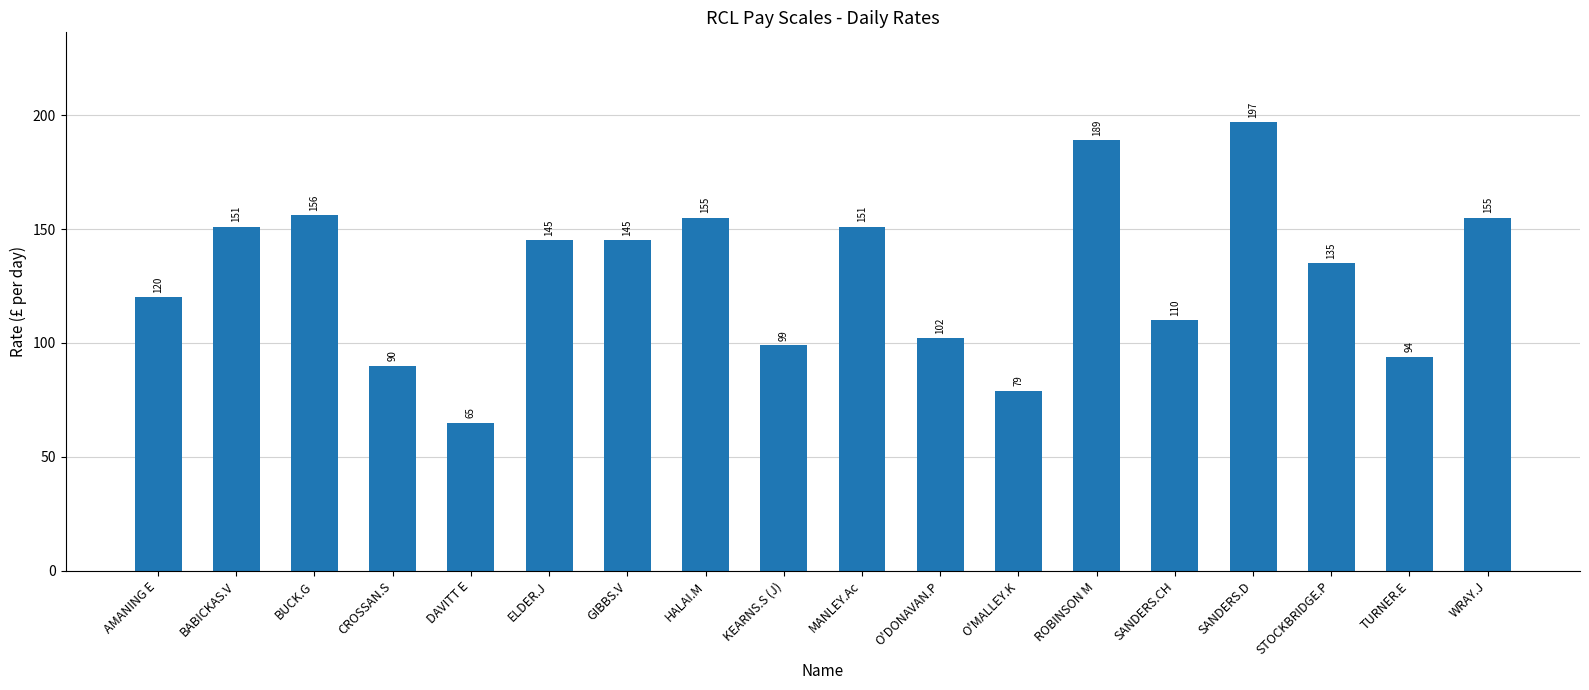

Reading right to left, extract all data points from this chart.

WRAY.J=155	TURNER.E=94	STOCKBRIDGE.P=135	SANDERS.D=197	SANDERS.CH=110	ROBINSON M=189	O'MALLEY.K=79	O'DONAVAN.P=102	MANLEY.Ac=151	KEARNS.S (J)=99	HALAI.M=155	GIBBS.V=145	ELDER.J=145	DAVITT E=65	CROSSAN.S=90	BUCK.G=156	BABICKAS.V=151	AMANING E=120